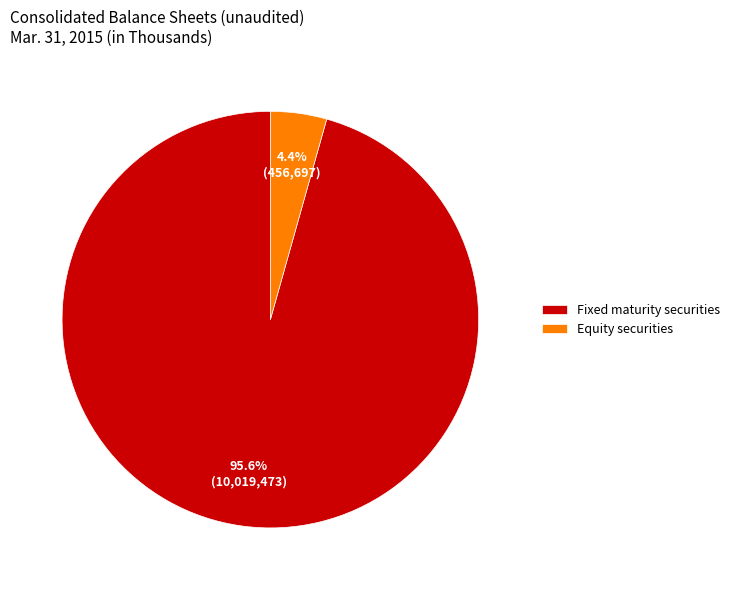

Do Fixed maturity securities and Equity securities together represent more than half of the pie?

Yes